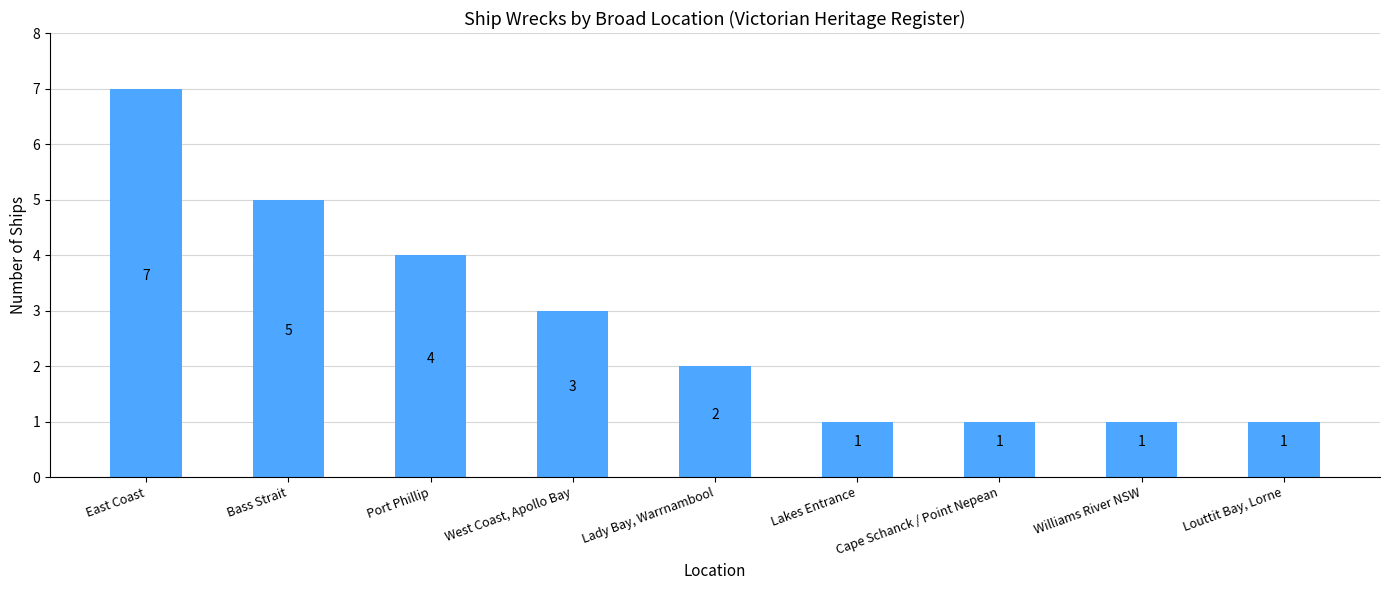

Approximately how many times larger is the value at Lady Bay, Warrnambool compared to Cape Schanck / Point Nepean?

2.0